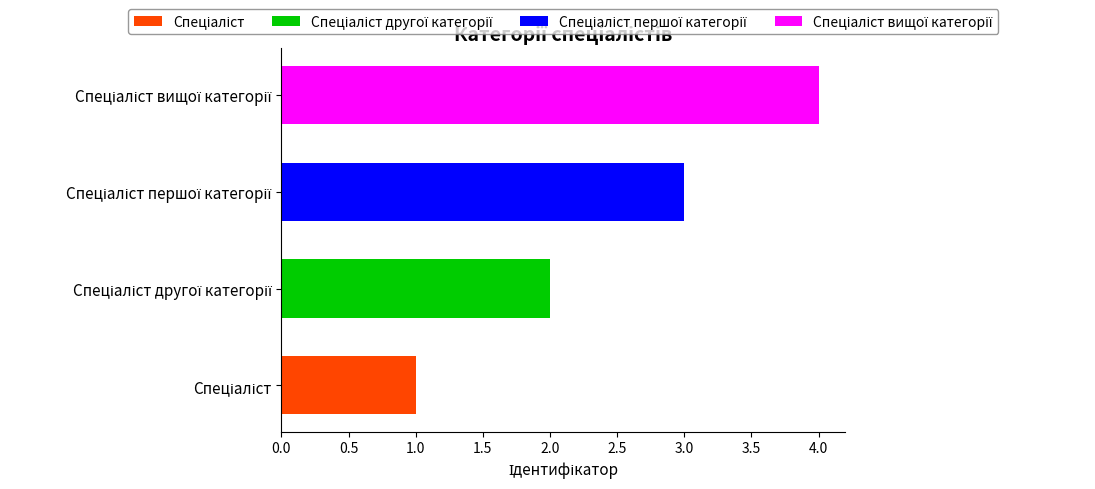

List the series in order of their peak value, highest first.

Спеціаліст вищої категорії, Спеціаліст першої категорії, Спеціаліст другої категорії, Спеціаліст